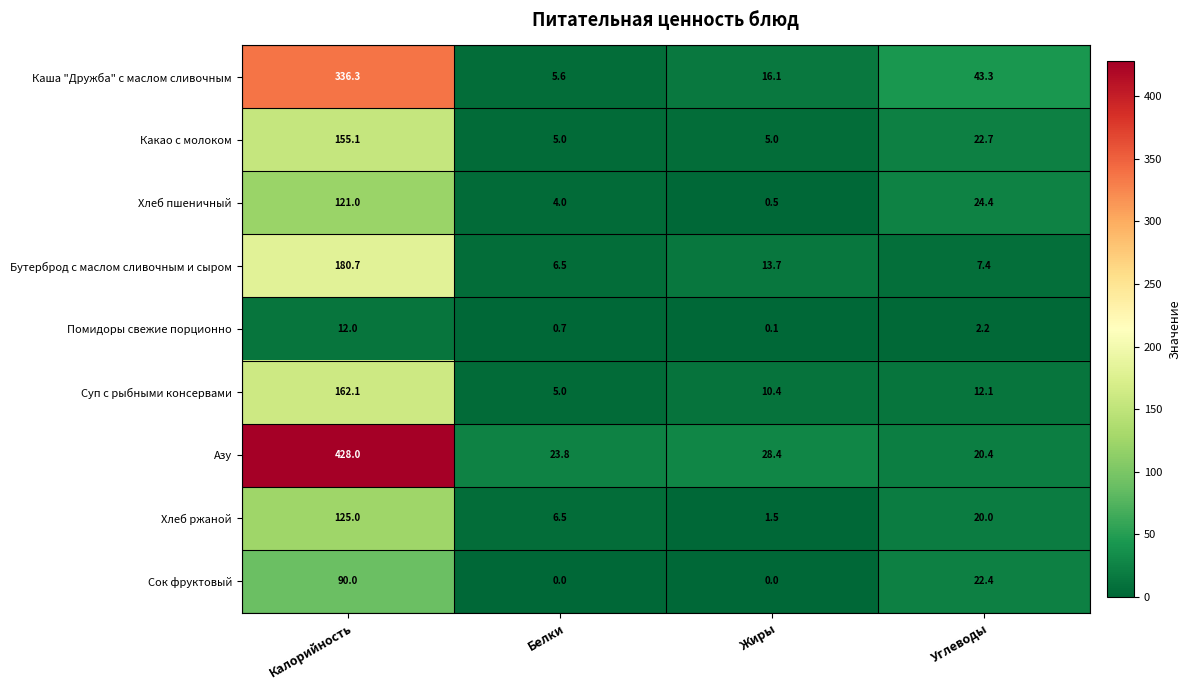

How many data points in Бутерброд с маслом сливочным и сыром are above 13?

2